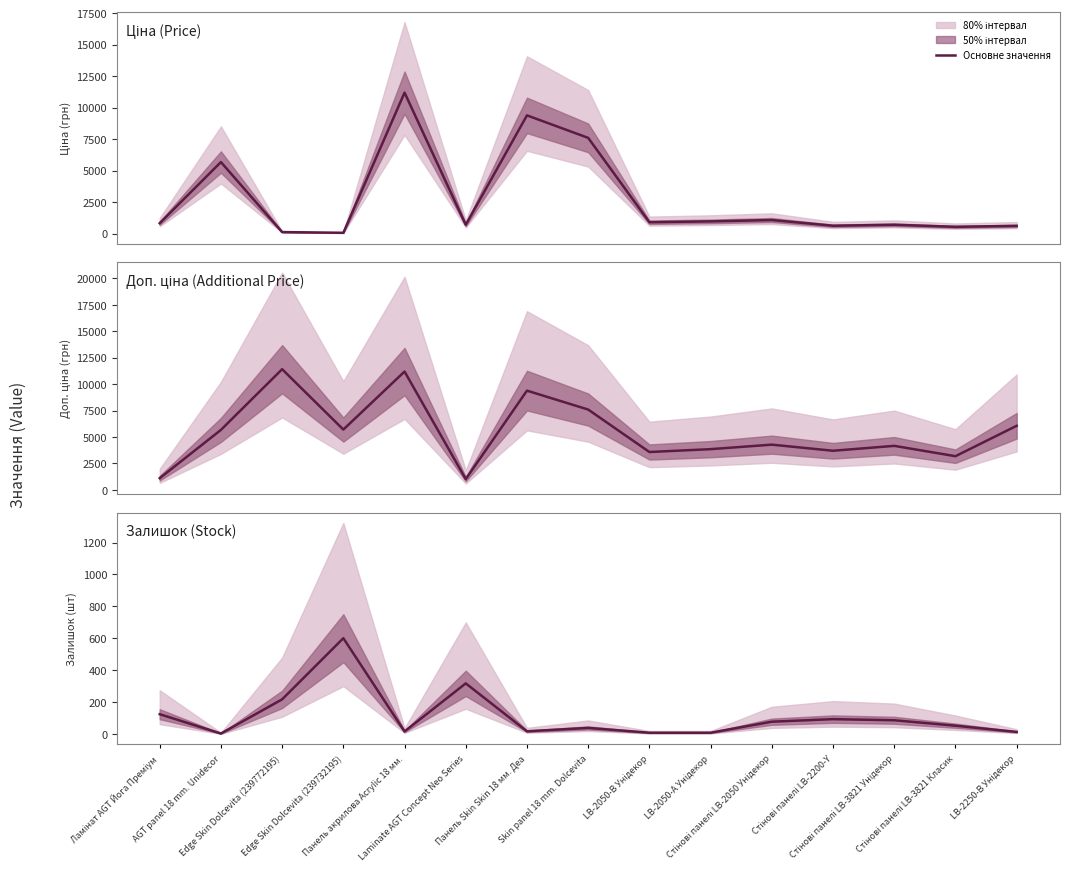

At which label is the value closest to 302?

Laminate AGT Concept Neo Series